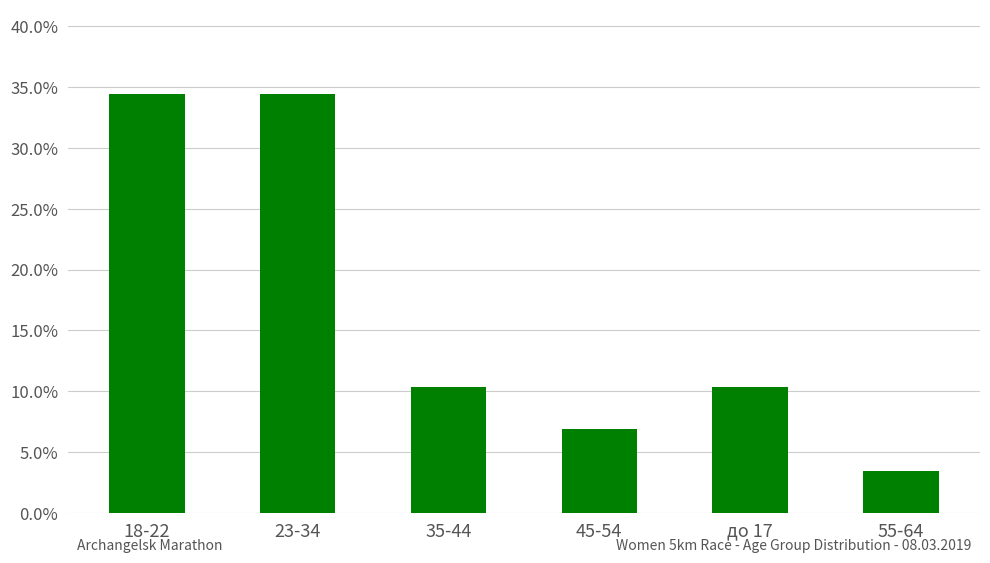

The chart shows a value of 3.4 at 55-64. True or false?

True